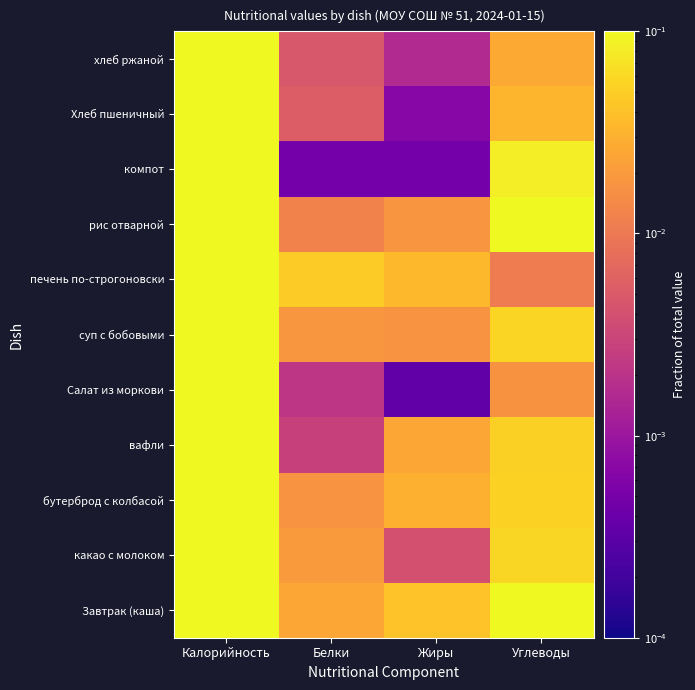

List the series in order of their peak value, highest first.

Завтрак (каша), рис отварной, бутерброд с колбасой, суп с бобовыми, печень по-строгоновски, вафли, компот, какао с молоком, Хлеб пшеничный, хлеб ржаной, Салат из моркови